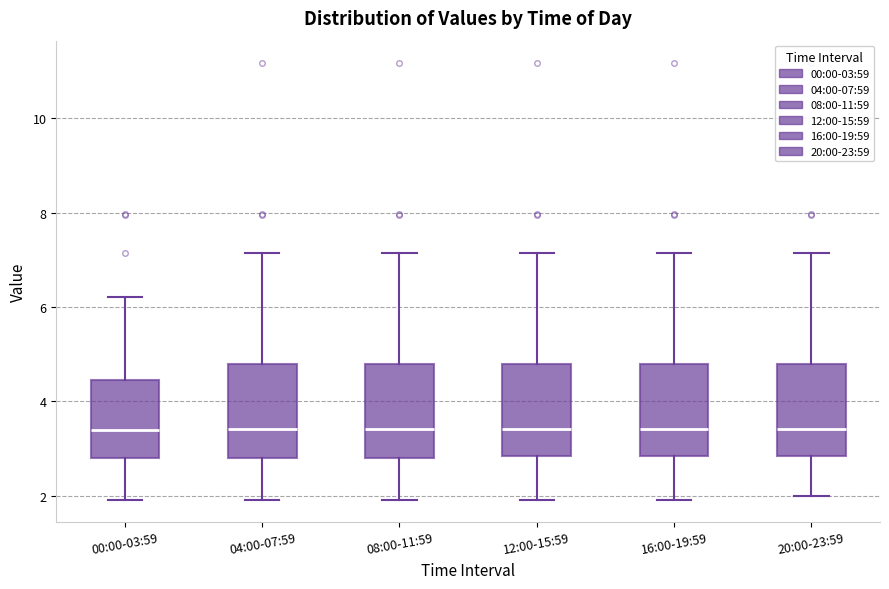

Reading left to right, transcribe this box plot: for each box, give where its median line is, the range the box spans, and where its two whiskers end, as read against the y-axis. The values are not printed on the chart, so give them approximately, as read against the axis.

00:00-03:59: median 3.4, box 2.8 to 4.4, whiskers 2.0 to 6.2
04:00-07:59: median 3.4, box 2.8 to 4.8, whiskers 2.0 to 7.2
08:00-11:59: median 3.4, box 2.8 to 4.8, whiskers 2.0 to 7.2
12:00-15:59: median 3.4, box 2.8 to 4.8, whiskers 2.0 to 7.2
16:00-19:59: median 3.4, box 2.8 to 4.8, whiskers 2.0 to 7.2
20:00-23:59: median 3.4, box 2.8 to 4.8, whiskers 2.0 to 7.2